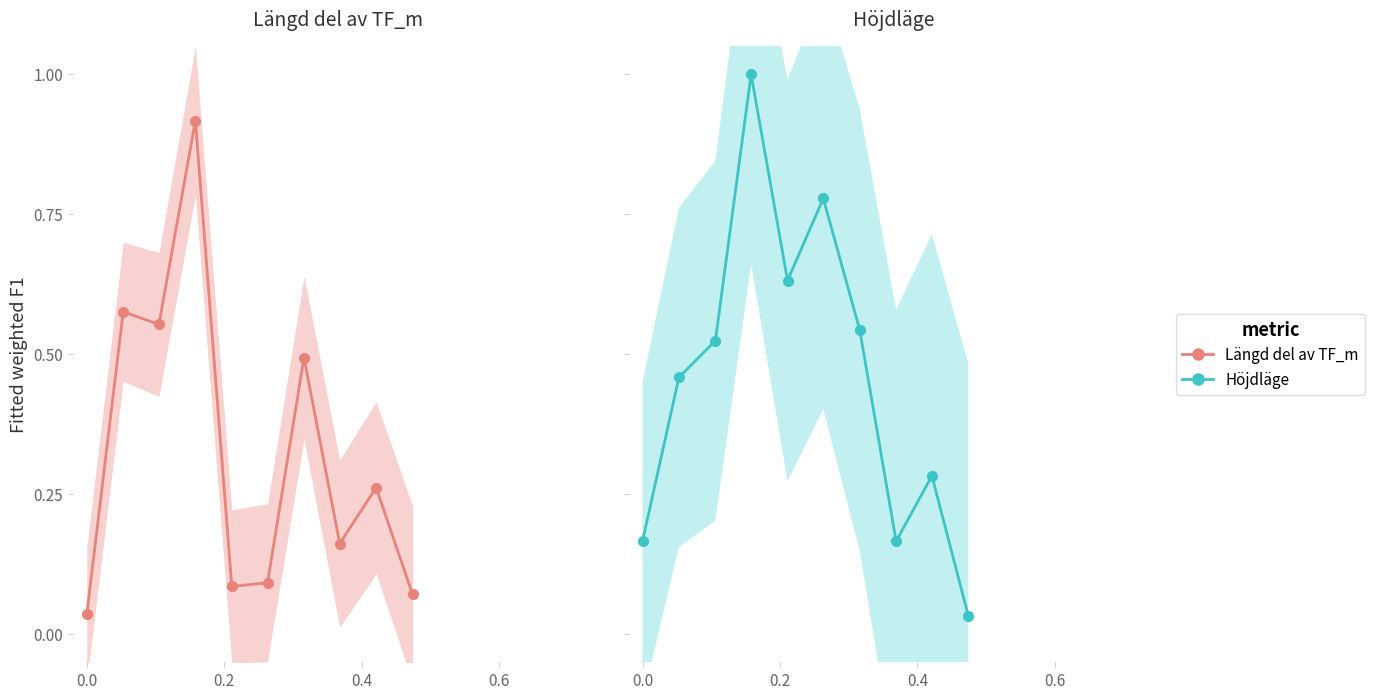

How many times do Höjdläge and Längd del av TF_m cross each other?

3